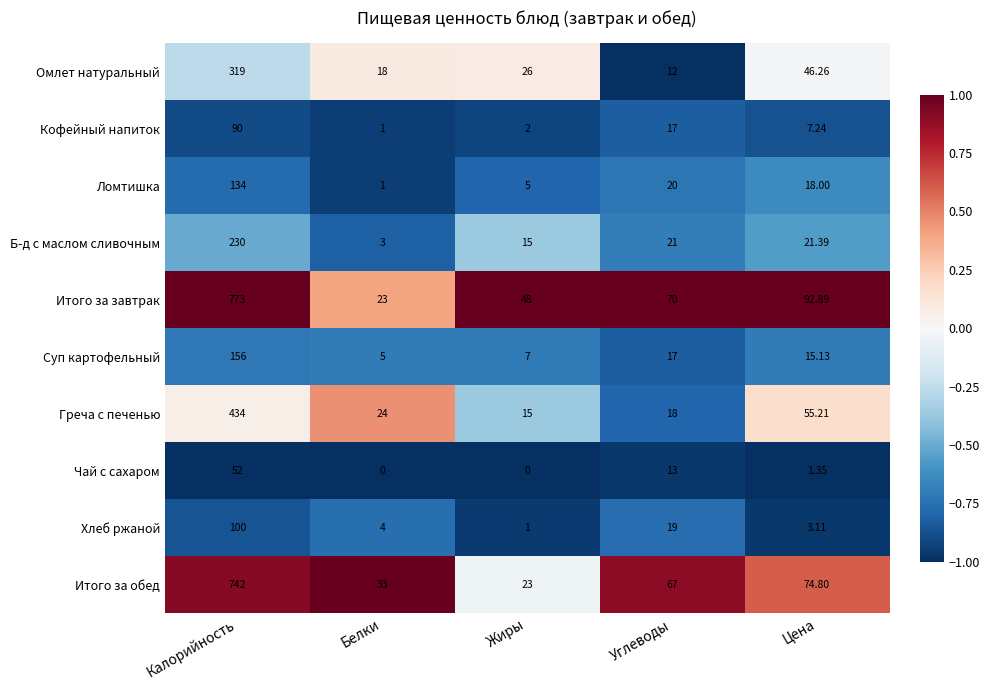

Where does the Ломтишка series first go above 18?

Калорийность